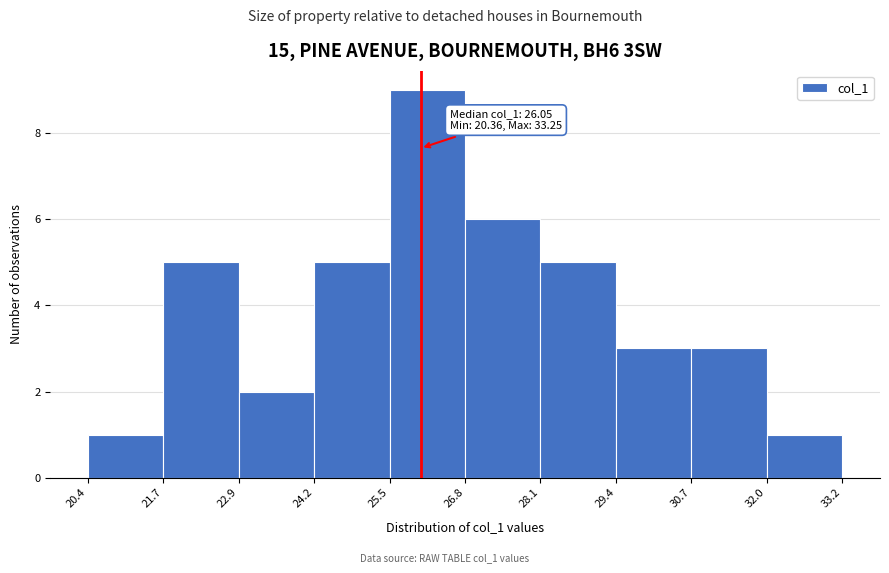

Which range on the x-axis has the tallest bar?

25.5 to 26.8